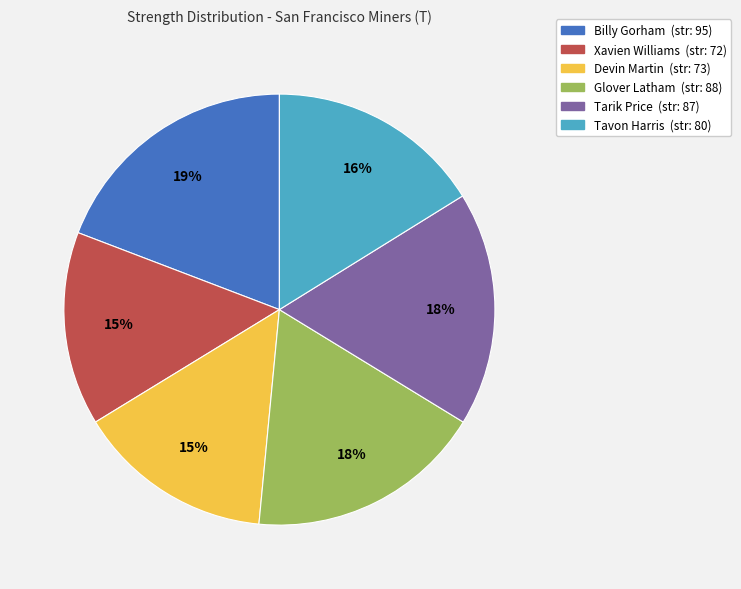

Do Devin Martin (str: 73) and Billy Gorham (str: 95) together represent more than half of the pie?

No